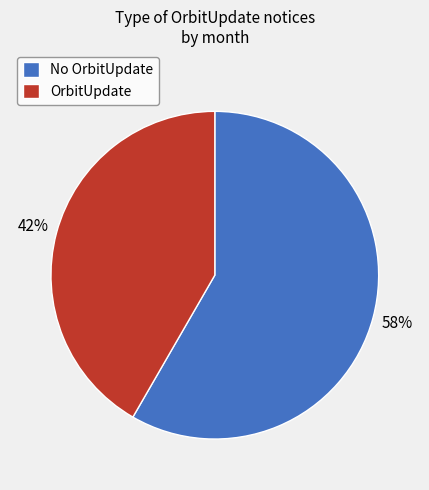

How many slices are in this pie chart?

2